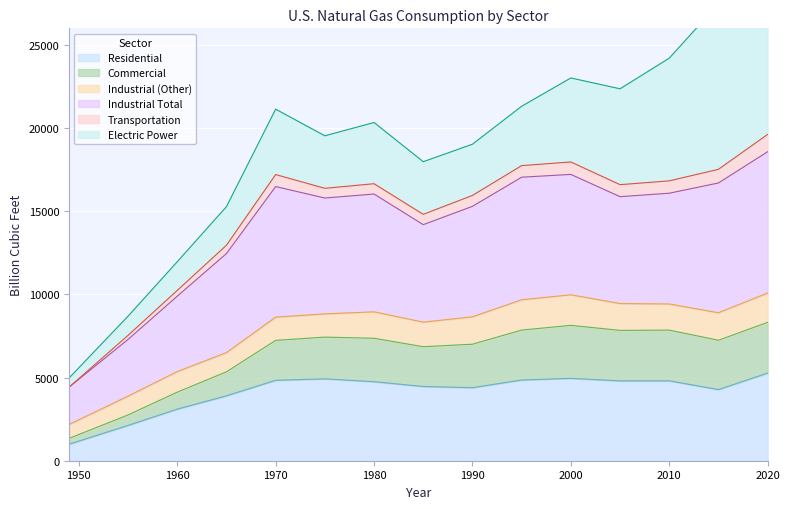

True or false: Commercial has more than 2 interior local peaks.

False